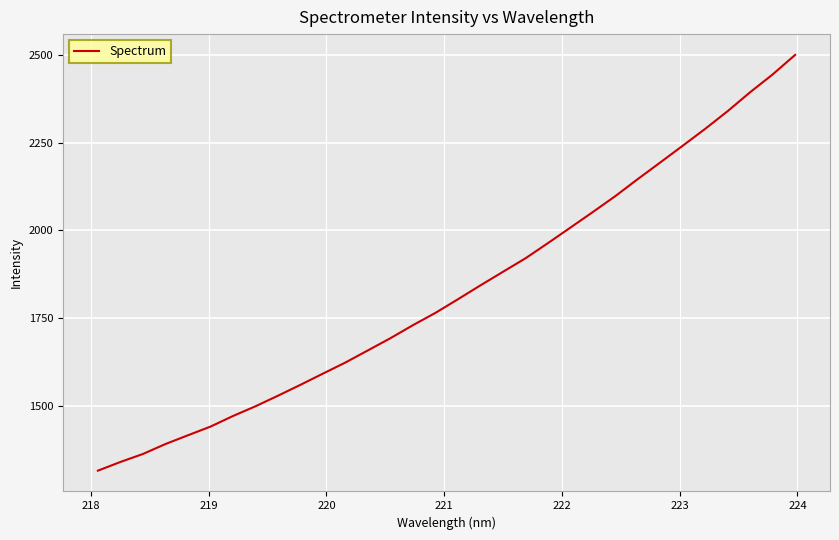

What is the difference between the maximum and minimum values?

1186.5